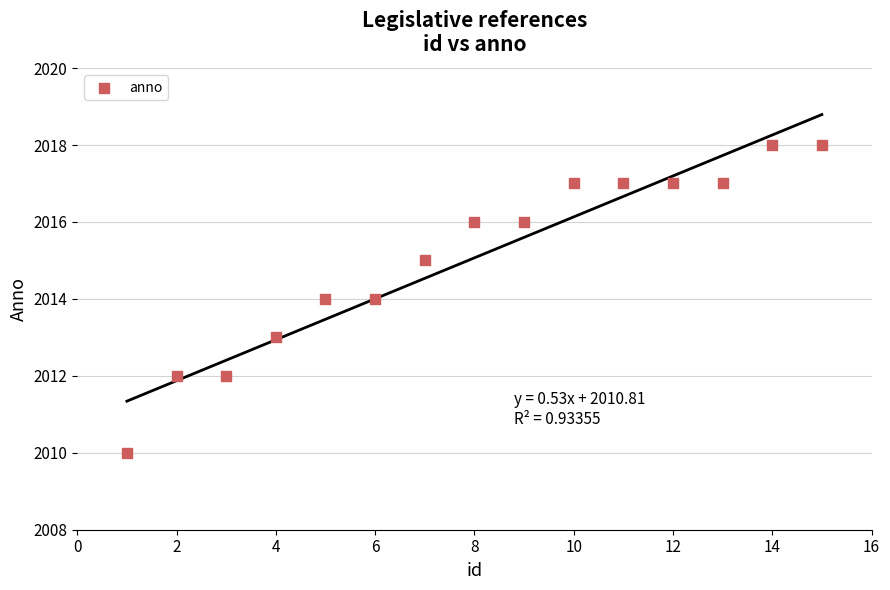

What is the range of X values (max minus min)?

14